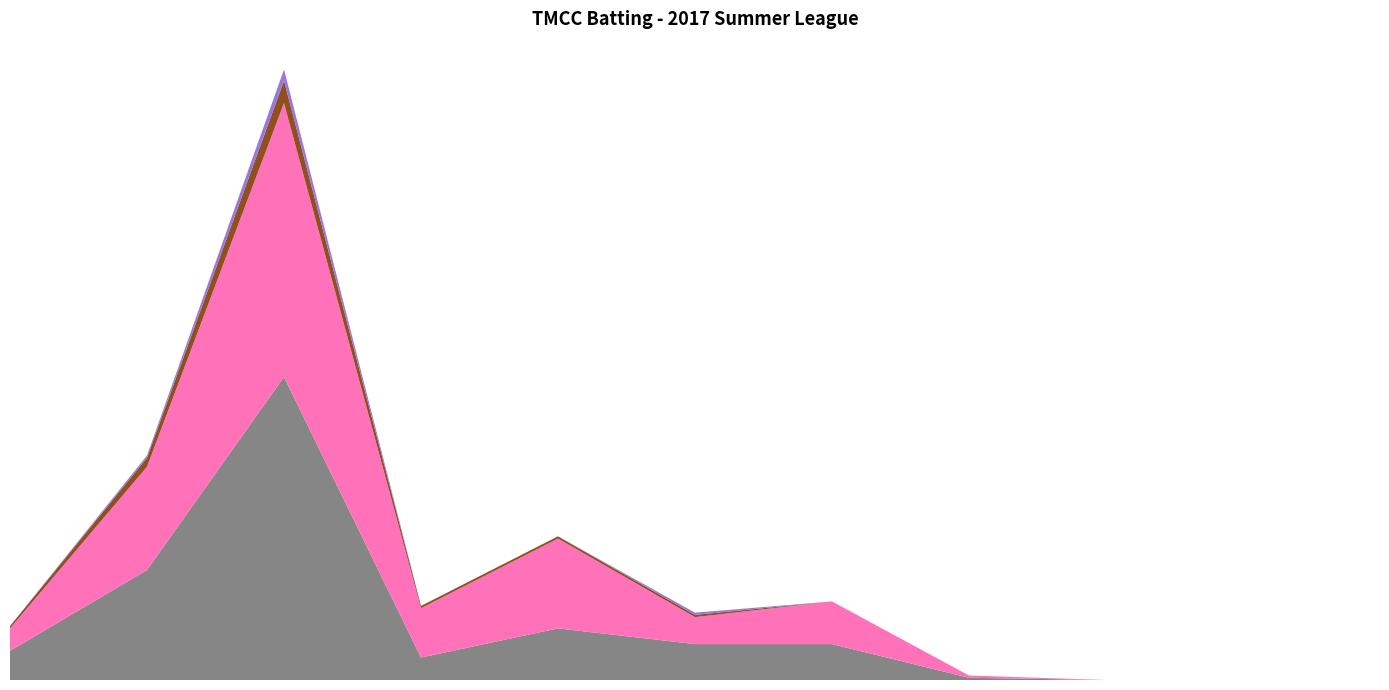

Reading left to right, list all the values displayed in this chart.

Runs: 13	49	135	10	23	16	16	1	0	0	0
Balls: 10	46	122	22	40	12	19	1	0	0	0
Fours: 1	4	10	1	1	1	0	0	0	0	0
Sixers: 0	1	5	0	0	1	0	0	0	0	0